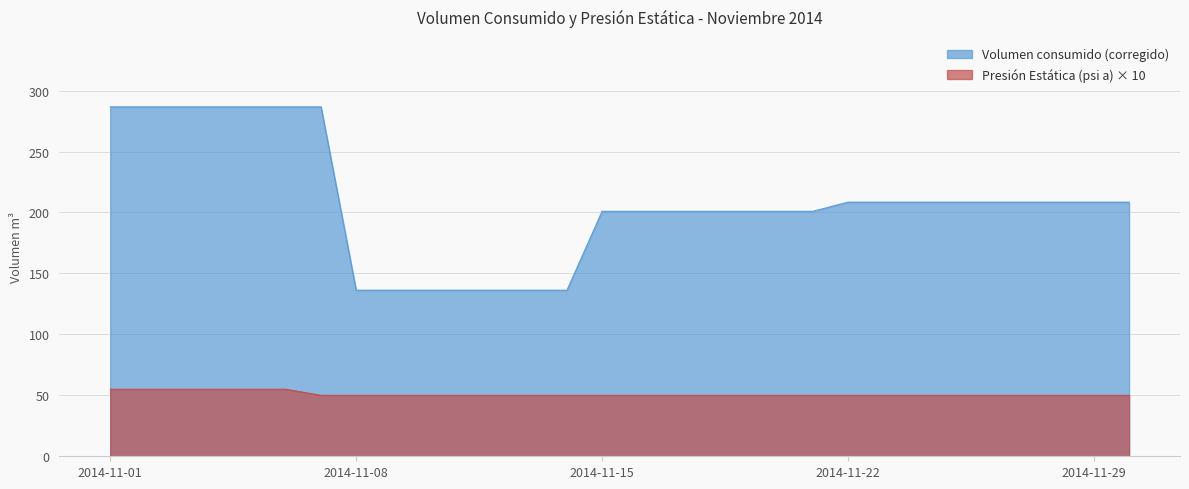

True or false: Presión Estática (psi a) and Volumen consumido (corregido) intersect in this chart.

False